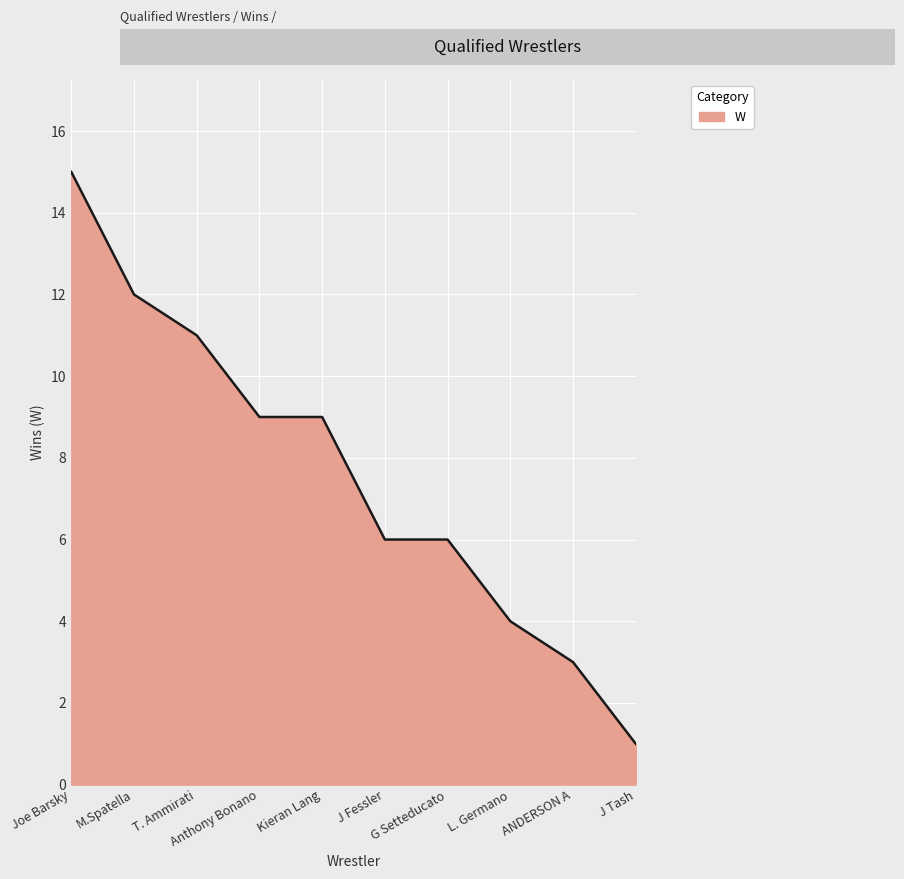

Approximately how many times larger is the value at J Tash compared to M.Spatella?

0.1